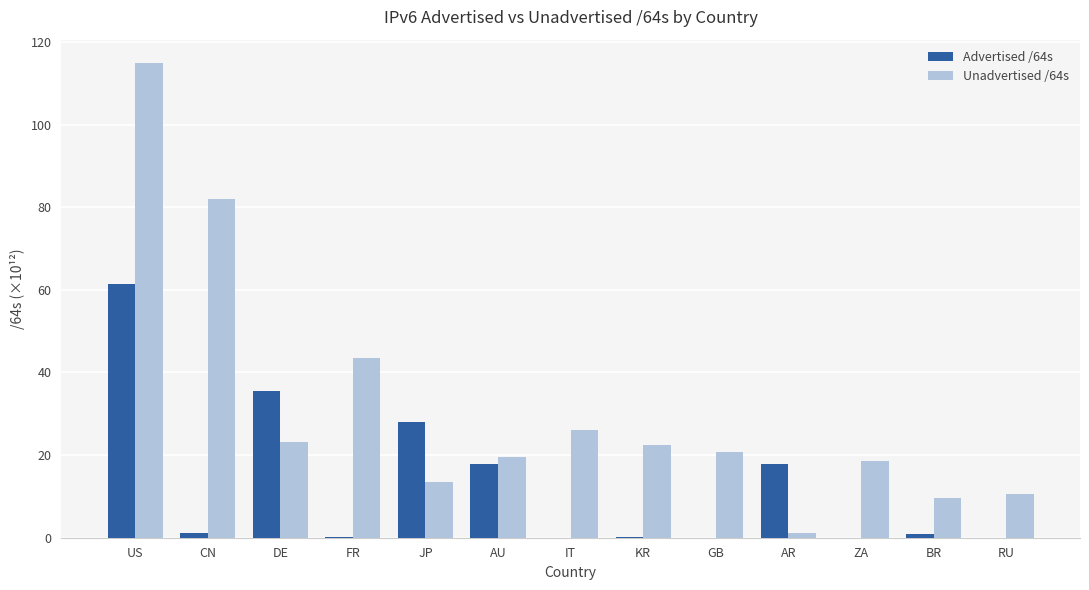

Which category has the highest value across all series?

US